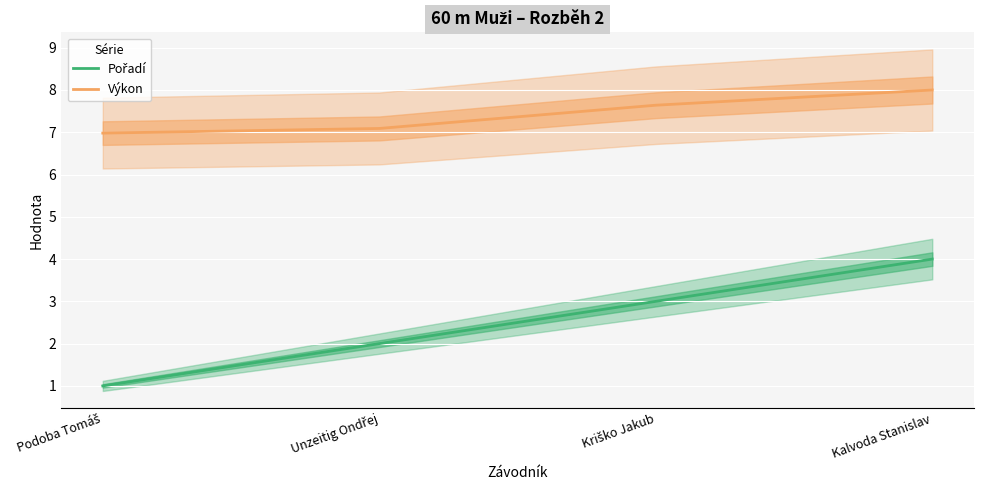

What is the difference between the Výkon values at Unzeitig Ondřej and Podoba Tomáš?

0.1